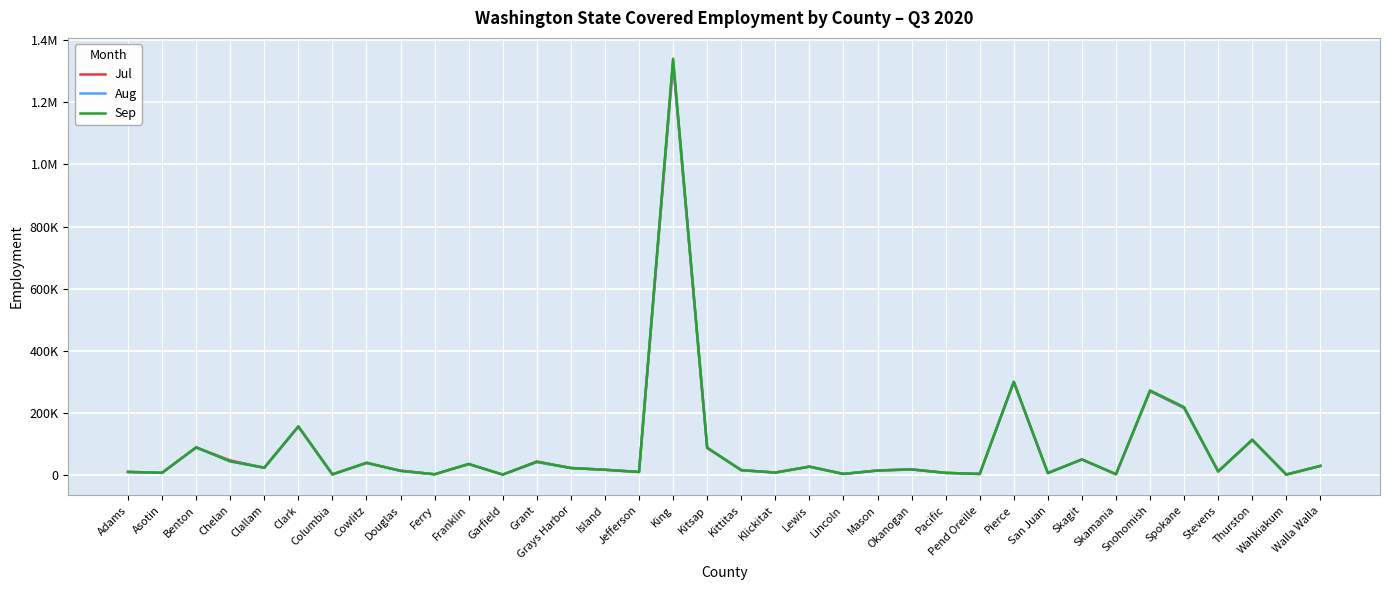

List the series in order of their overall mean, highest first.

Sep, Aug, Jul